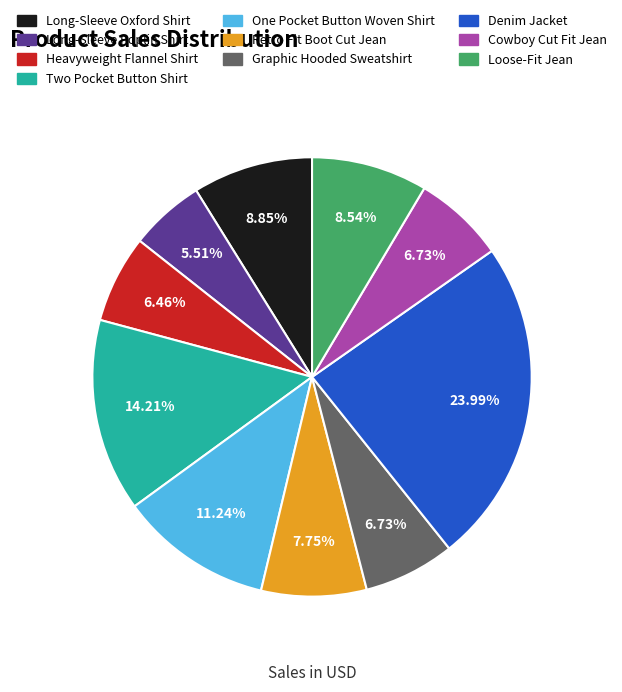

True or false: One Pocket Button Woven Shirt accounts for 11% of the total.

True